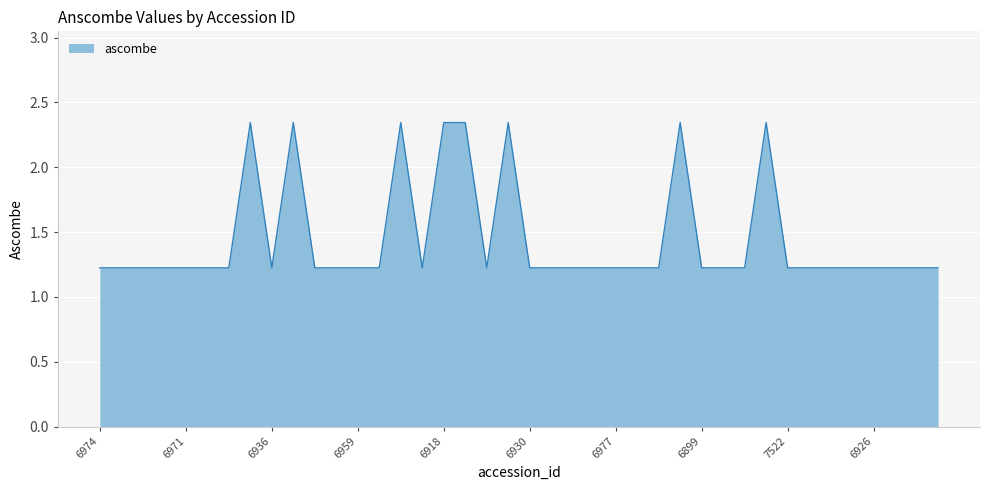

How many lines are shown in the chart?

1